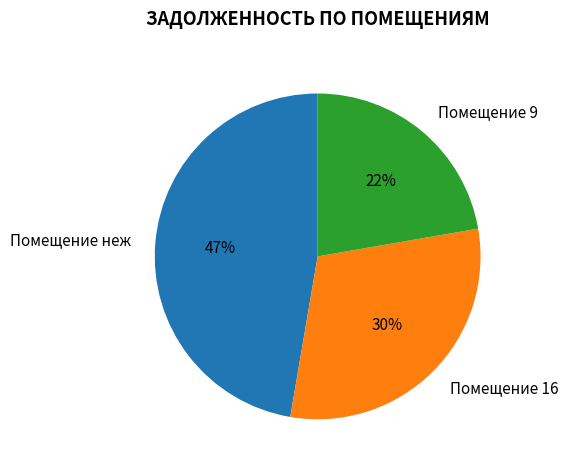

Combined, do Помещение 9 and Помещение неж account for over 50%?

Yes